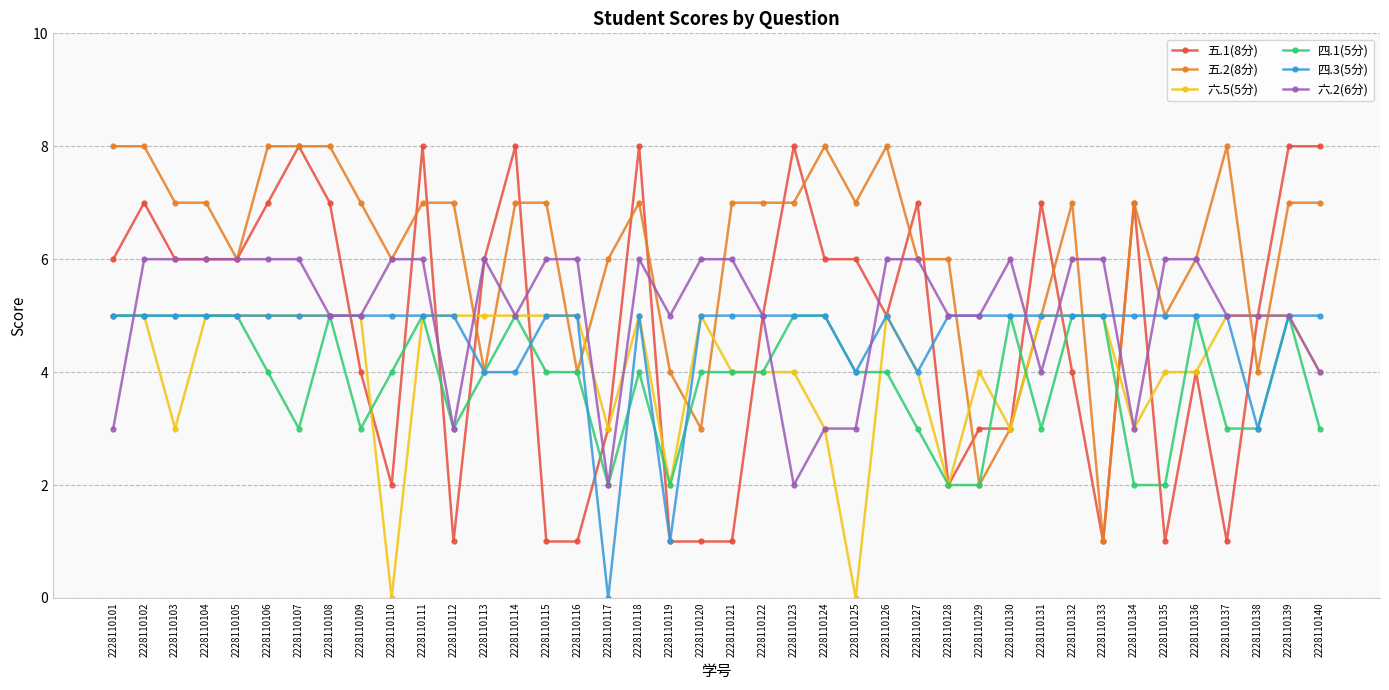

True or false: 六.5(5分) and 五.1(8分) cross at least once.

True